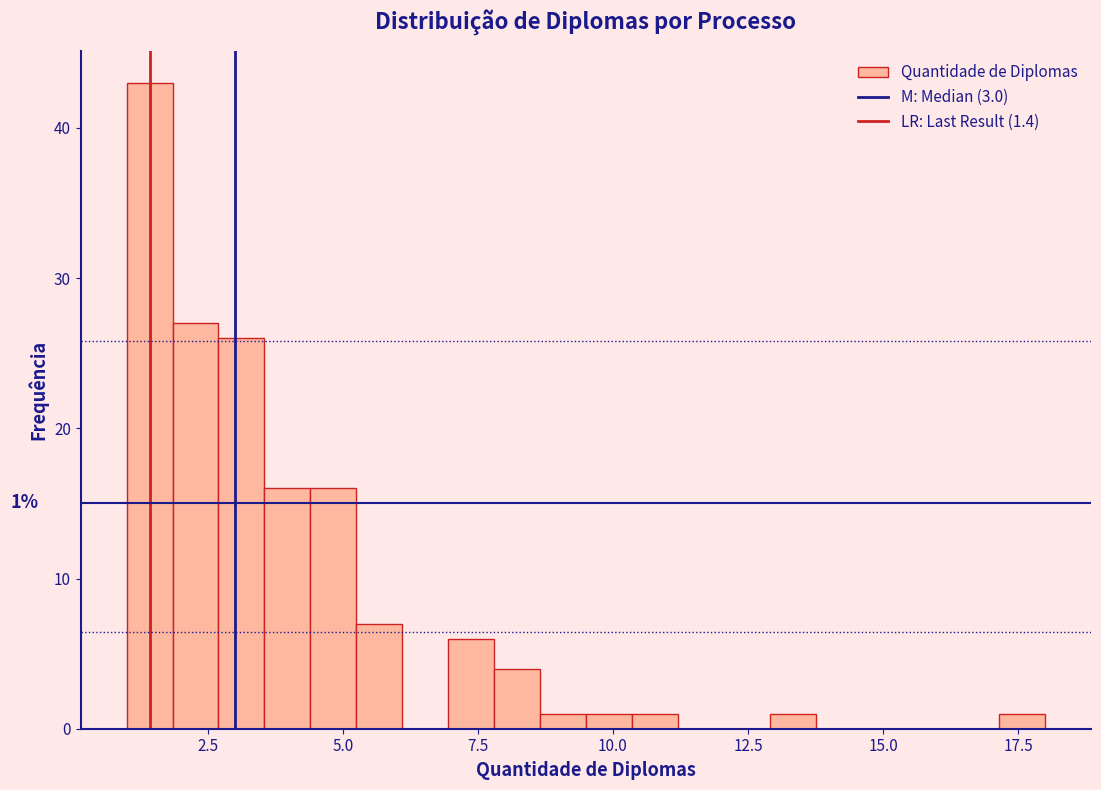

Read against the x-axis, roughly where is the centre of the tallest bar?

1.5